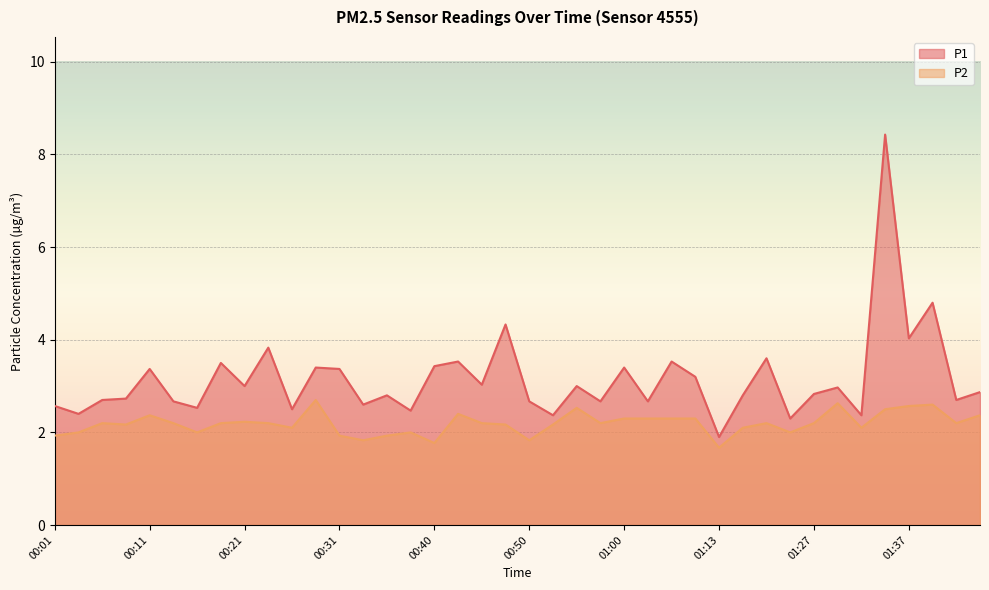

What is the difference between the maximum and minimum values in the P2 series?

1.0